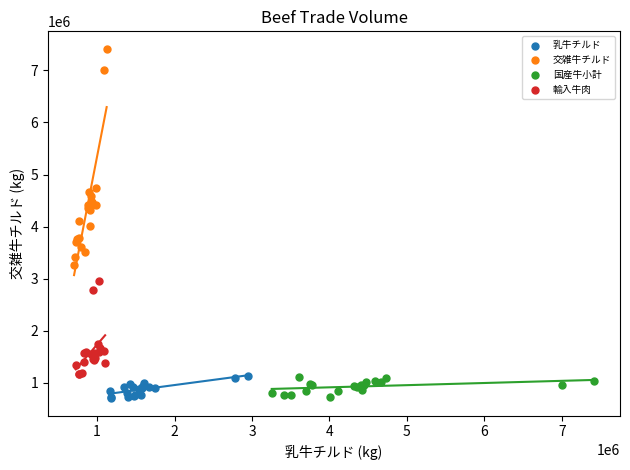

Which series reaches the maximum Y coordinate?

交雑牛チルド